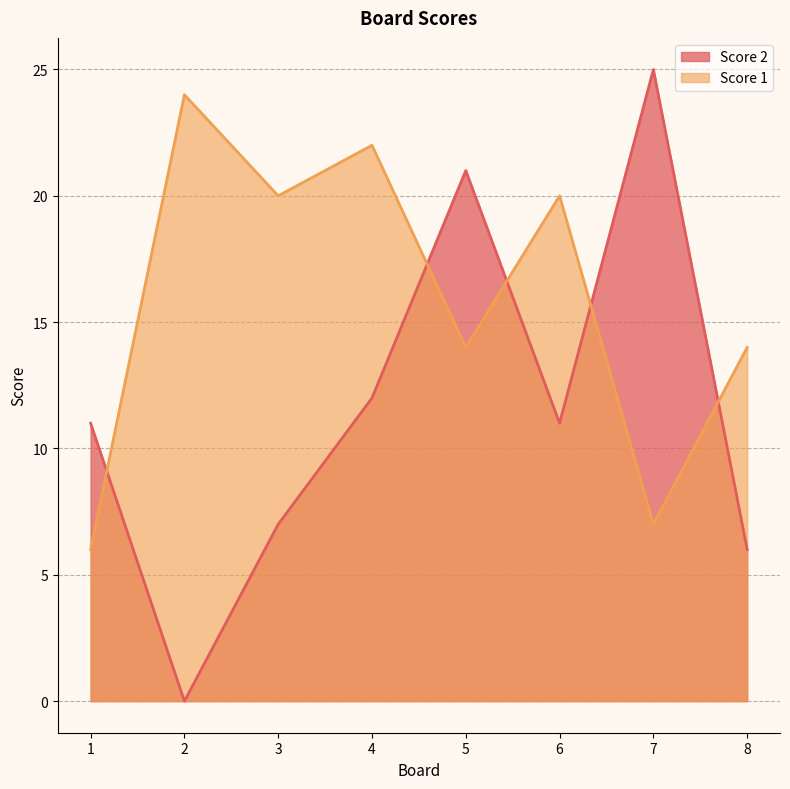

What is the difference between the highest and lowest values at 8?

8